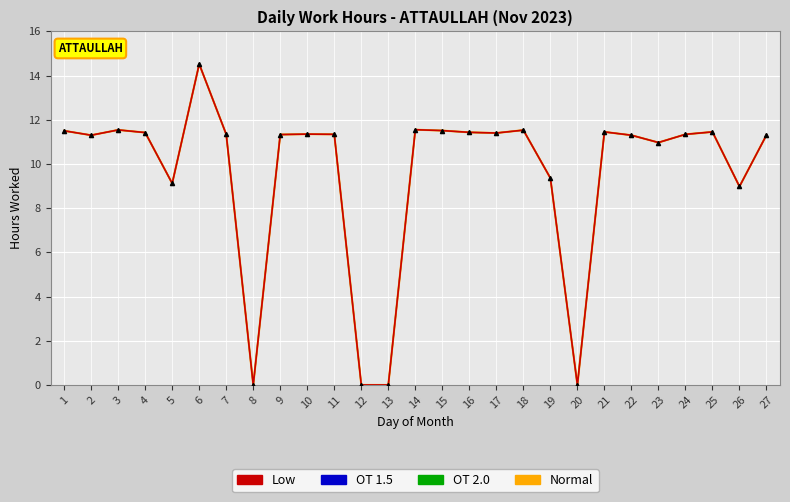

Does the chart have visible grid lines?

Yes